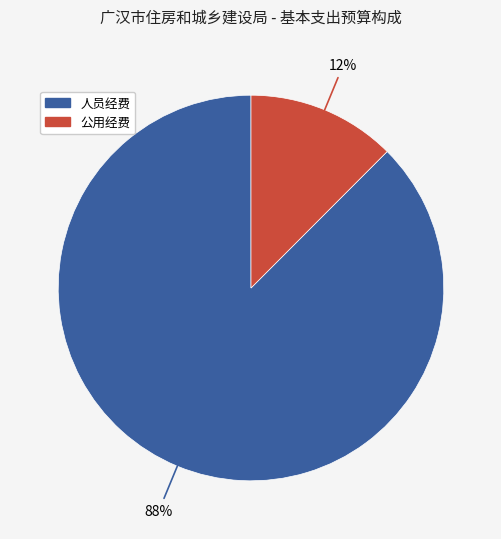

Which has a higher value, 人员经费 or 公用经费?

人员经费